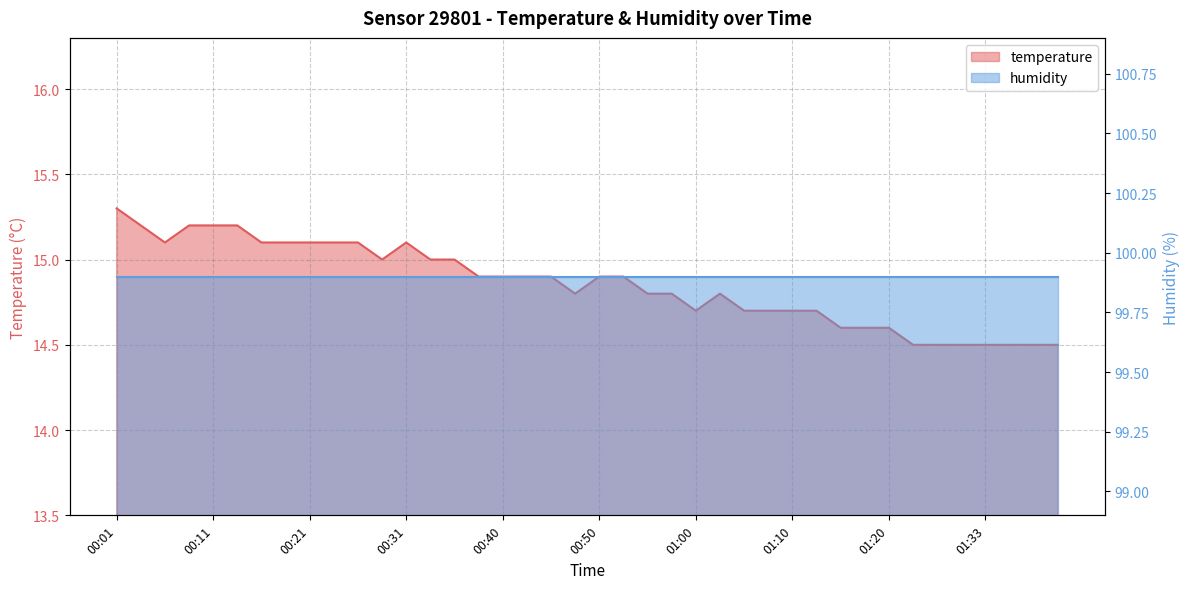

Does the chart display data point markers on the line(s)?

No